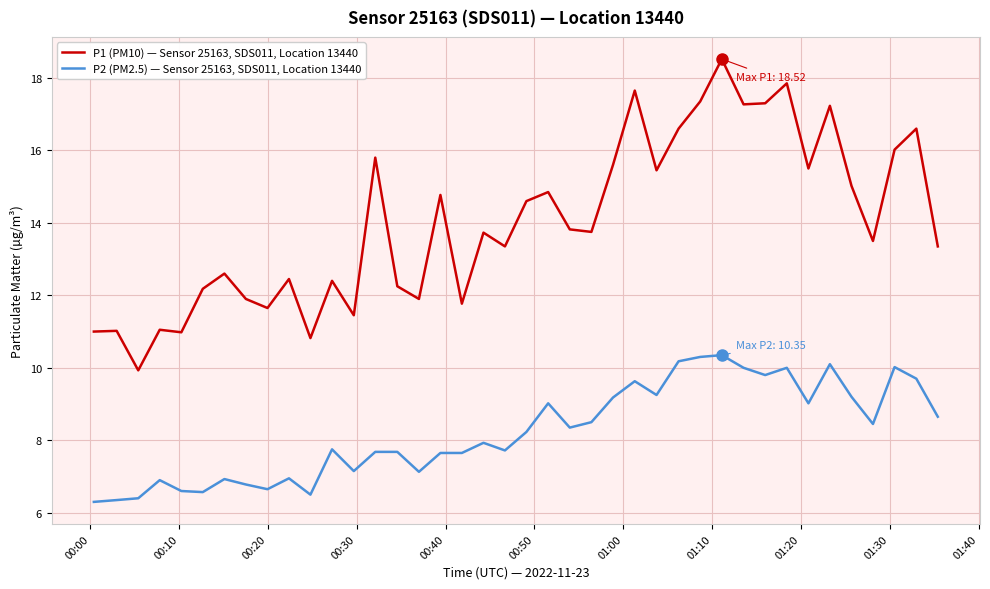

What is the difference between the maximum and minimum values in the P1 (PM10) — Sensor 25163, SDS011, Location 13440 series?

8.6